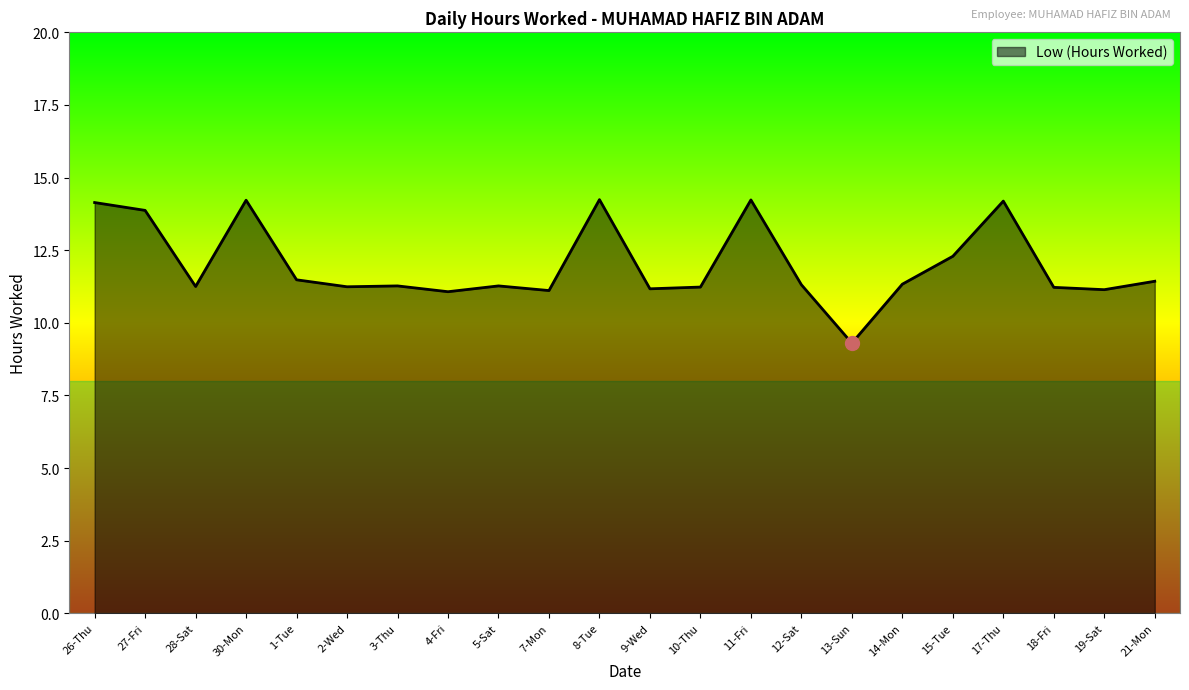

What is the average value?

12.0